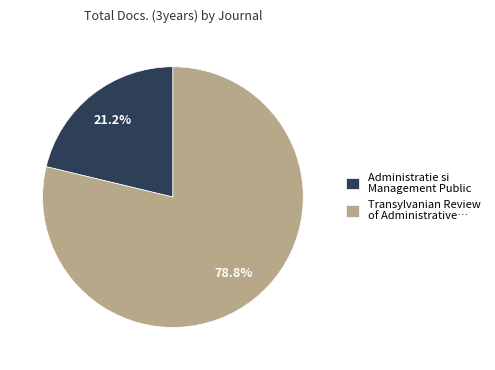

Which slice is the smallest?

Administratie si Management Public